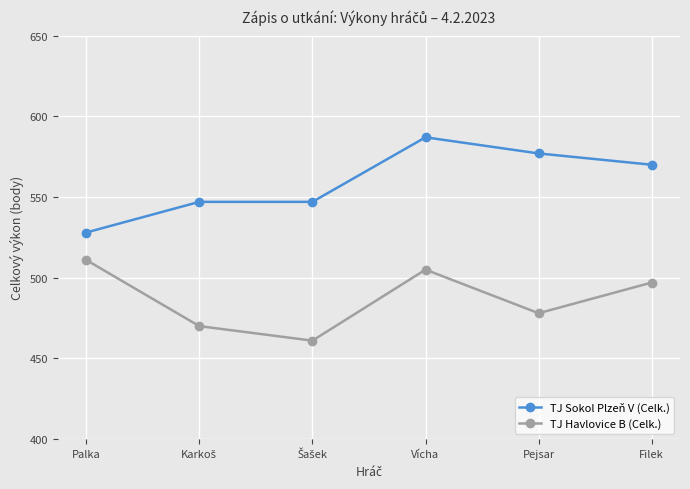

How many categories are shown in the chart?

6